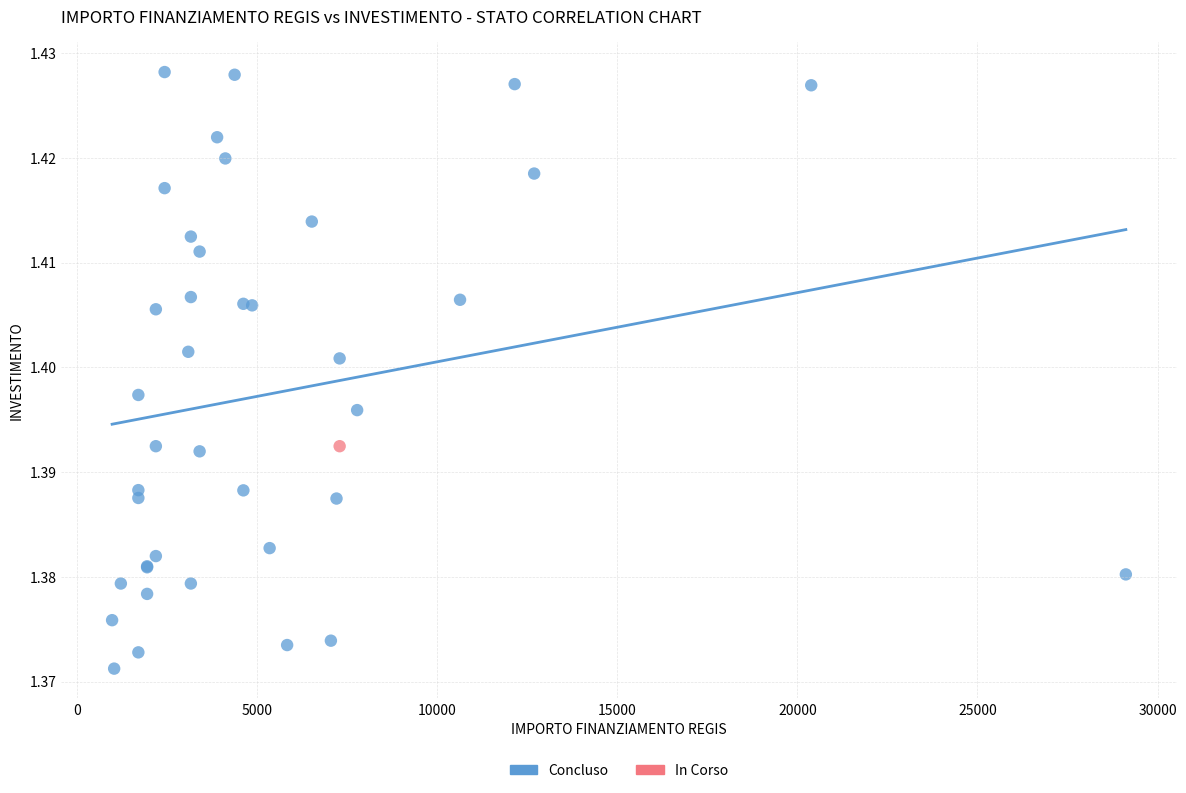

What are all the series names shown in the legend?

Concluso, In Corso